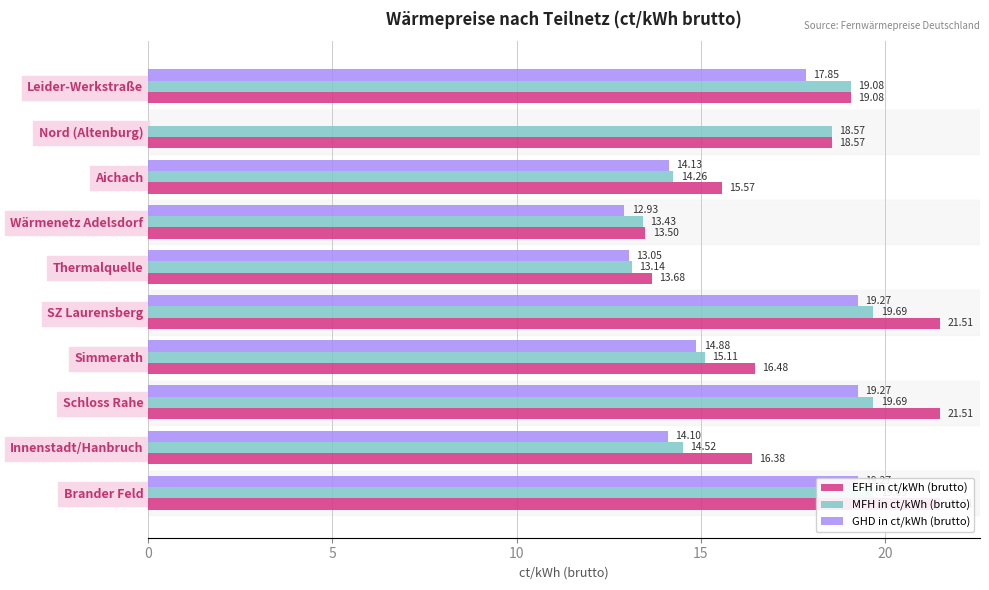

Between Wärmenetz Adelsdorf and Nord (Altenburg), which series saw the biggest shift?

GHD in ct/kWh (brutto)